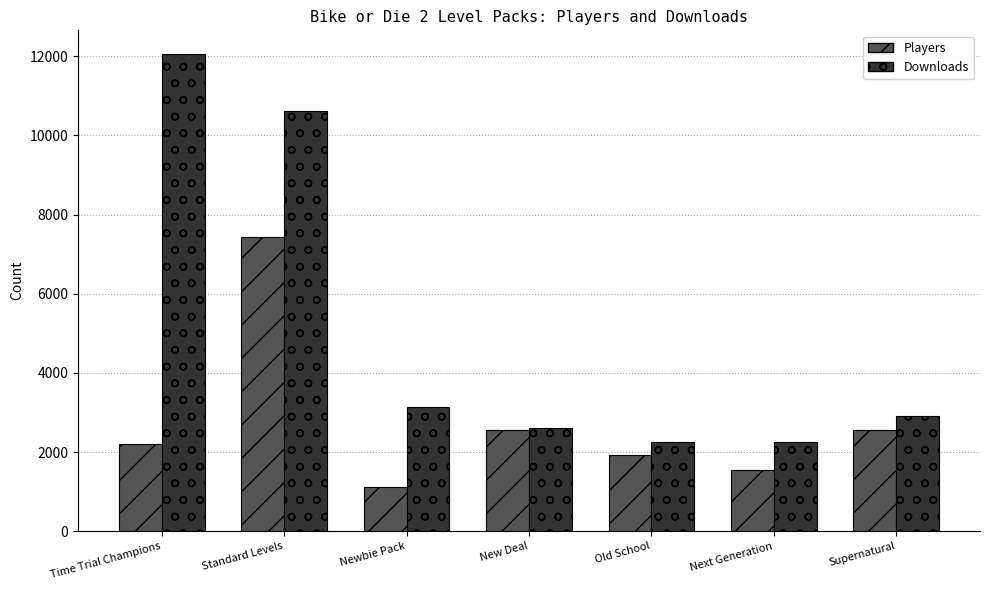

What is the sum of the Downloads values at New Deal and Old School?

4865